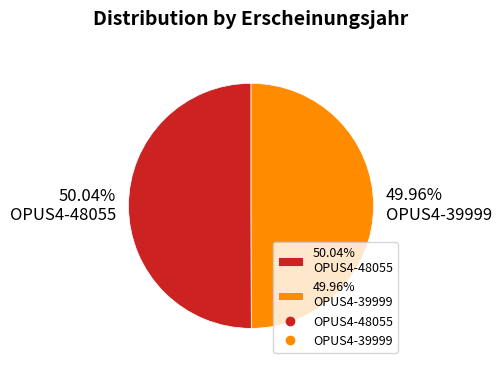

What is the ratio of the value at 50.04% OPUS4-48055 to the value at 49.96% OPUS4-39999?

1.0